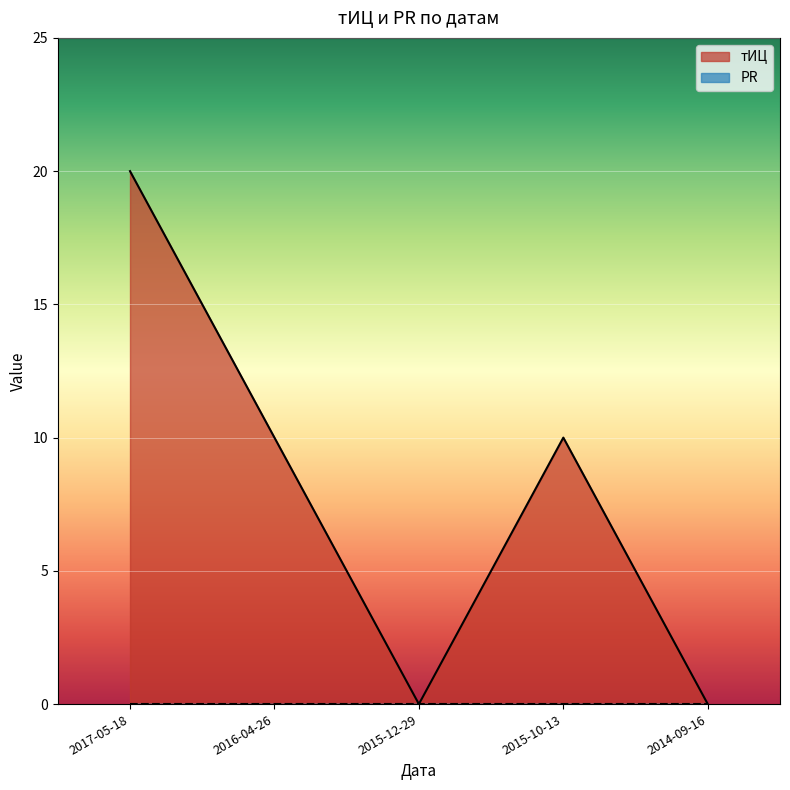

Is it true that the value at 2014-09-16 is 0?

True